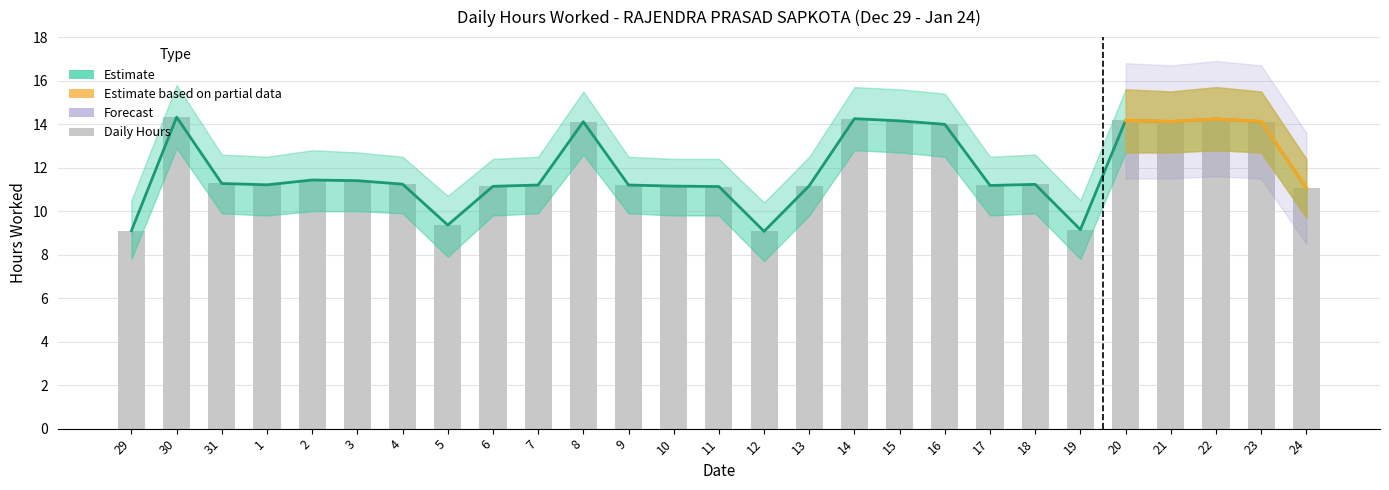

What position from the left is 12?

15